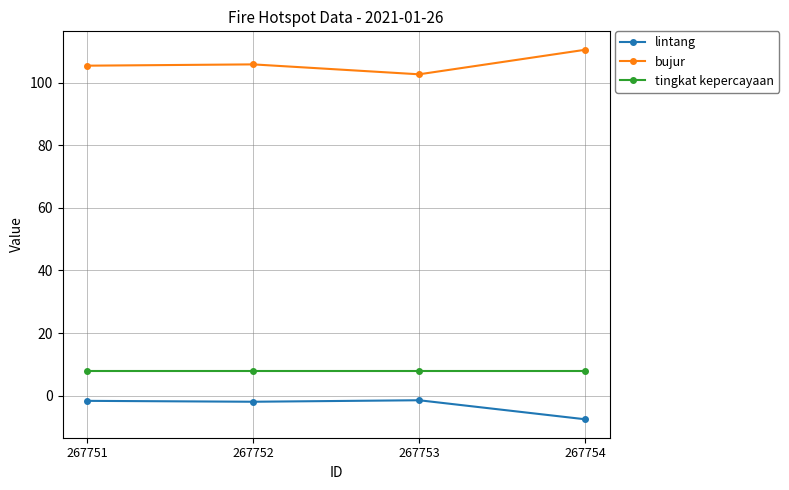

What is the average value of the bujur series?

106.1